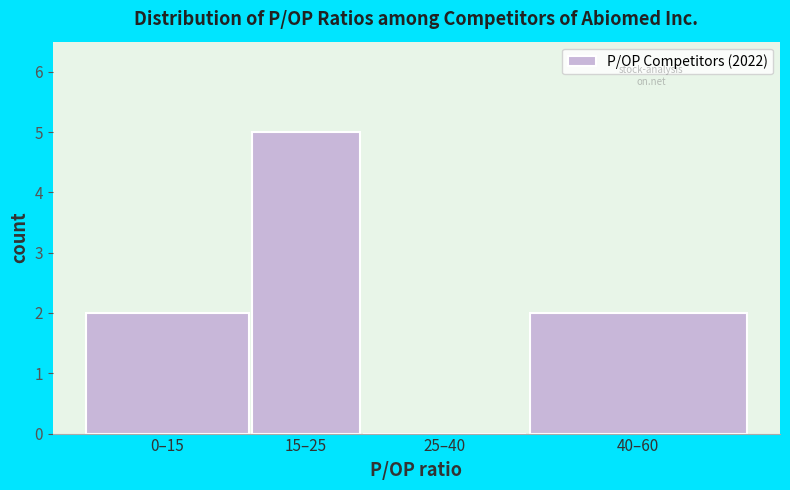

Reading left to right, transcribe all the data shown in this chart.

0–15=2	15–25=5	25–40=0	40–60=2